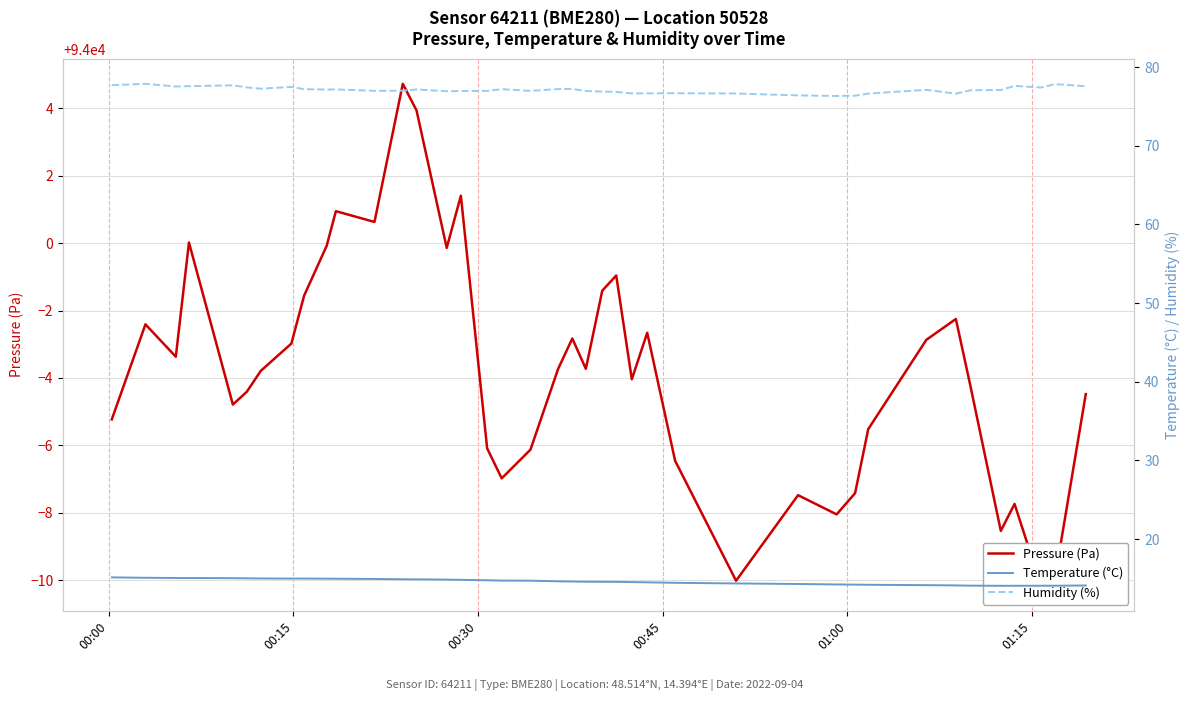

How many categories are shown in the chart?

40